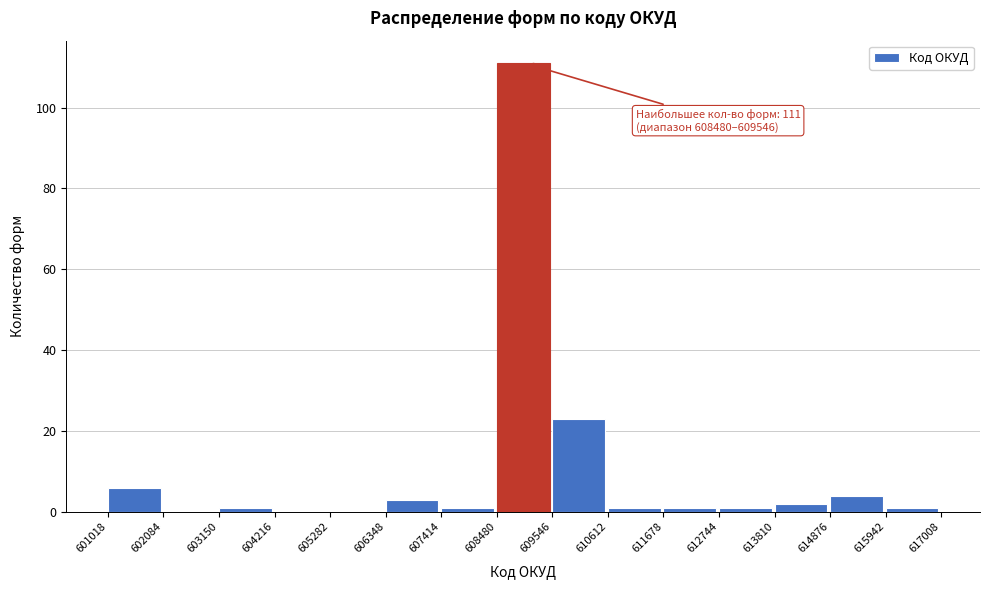

Over which range of the x-axis is the bar tallest?

608480 to 609546